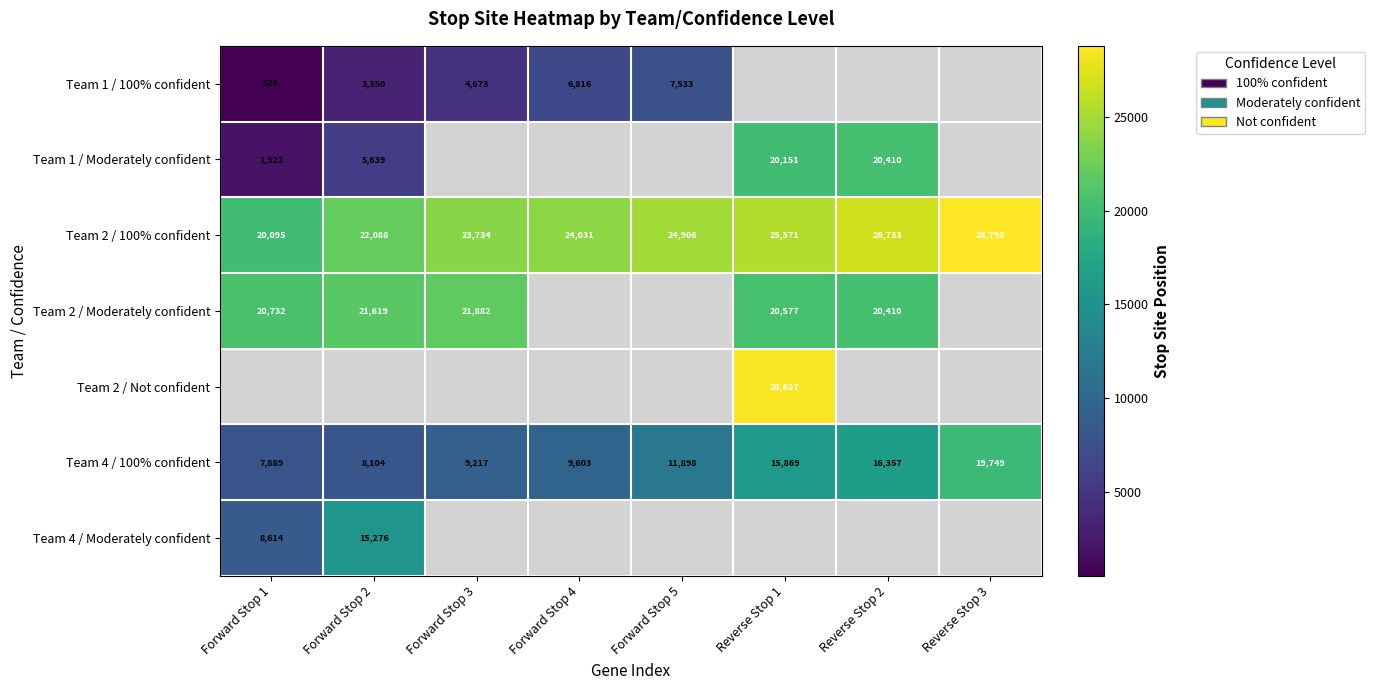

What is the difference between the second highest and minimum values in the Team 2 / 100% confident series?

6638